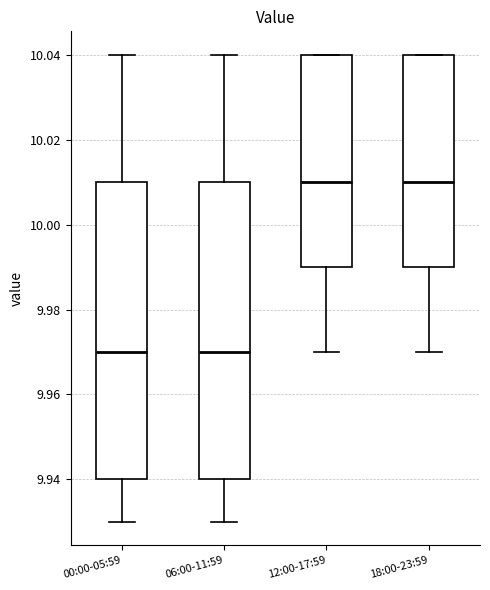

Where does the upper whisker of the box for 06:00-11:59 end on the y-axis? The values are not printed on the chart, so give them approximately, as read against the axis.

10.04